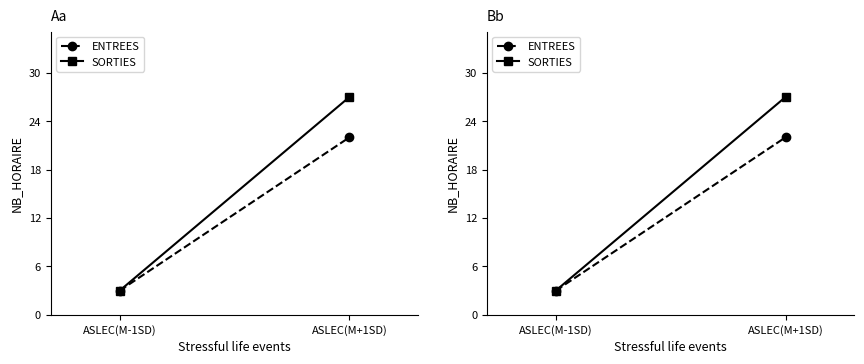

What is the difference between the maximum and minimum values in the ENTREES series?

19